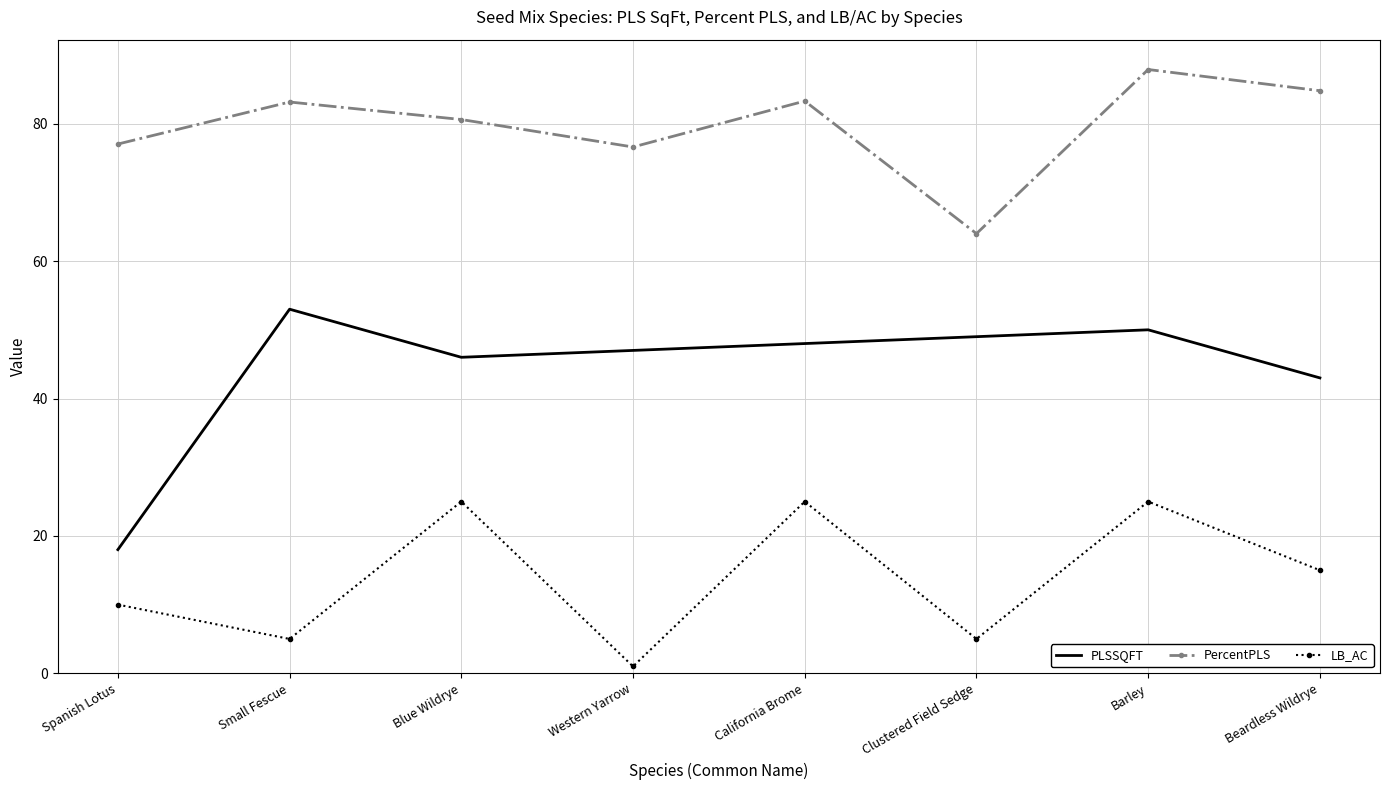

Rank the series by their average value, from lowest to highest.

LB_AC, PLSSQFT, PercentPLS